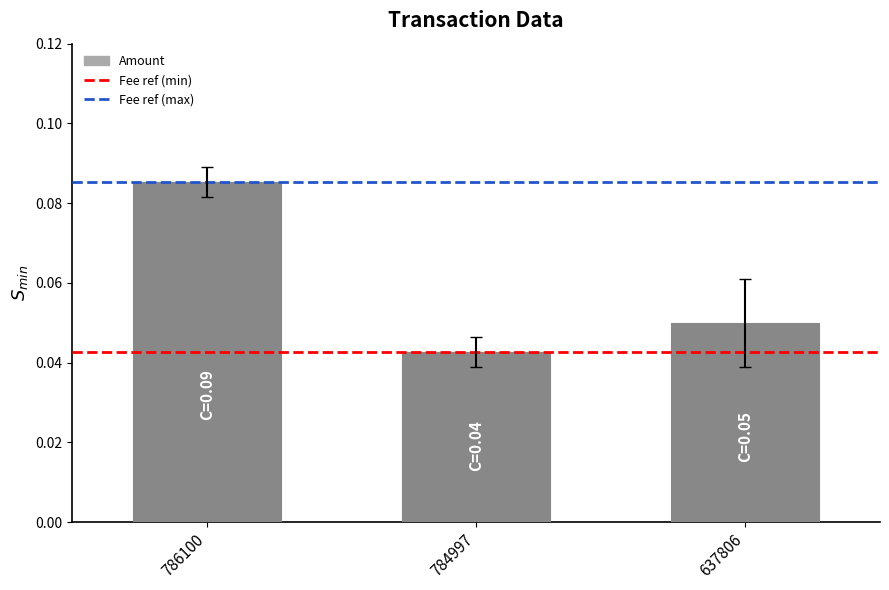

Which series has the largest total across all categories?

Amount